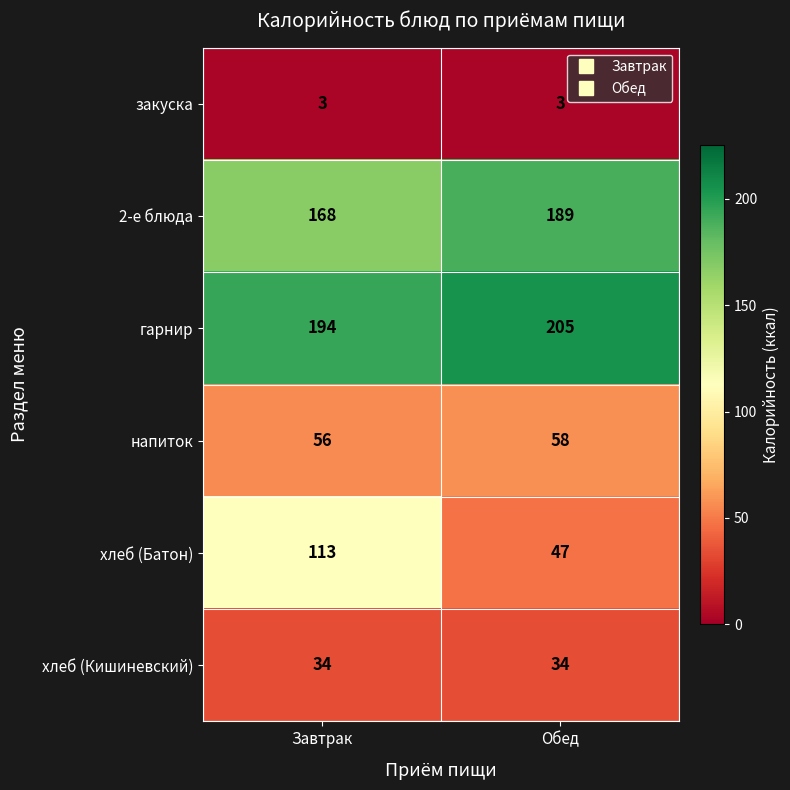

True or false: 2-е блюда has a value of 168 at Завтрак.

True